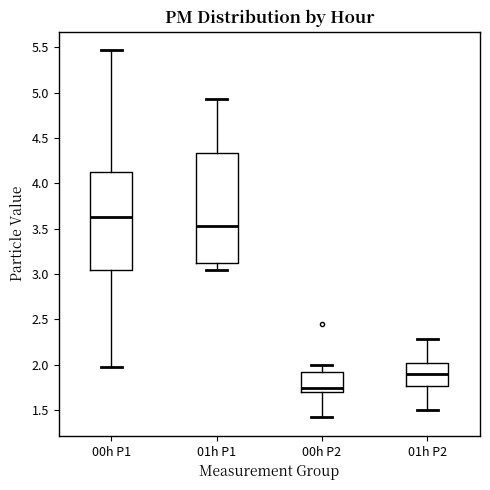

Which box has the highest median line?

00h P1